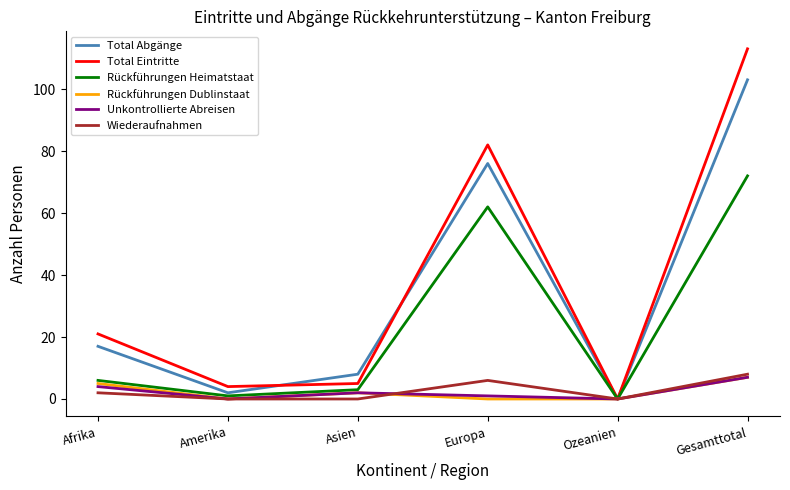

Which category has the highest value across all series?

Gesamttotal